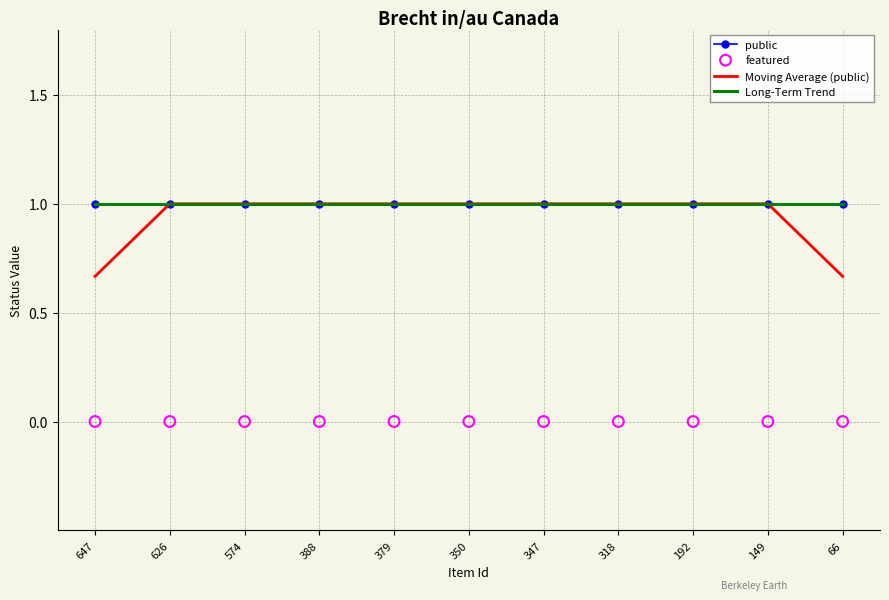

Which series contains the lowest Y value?

featured